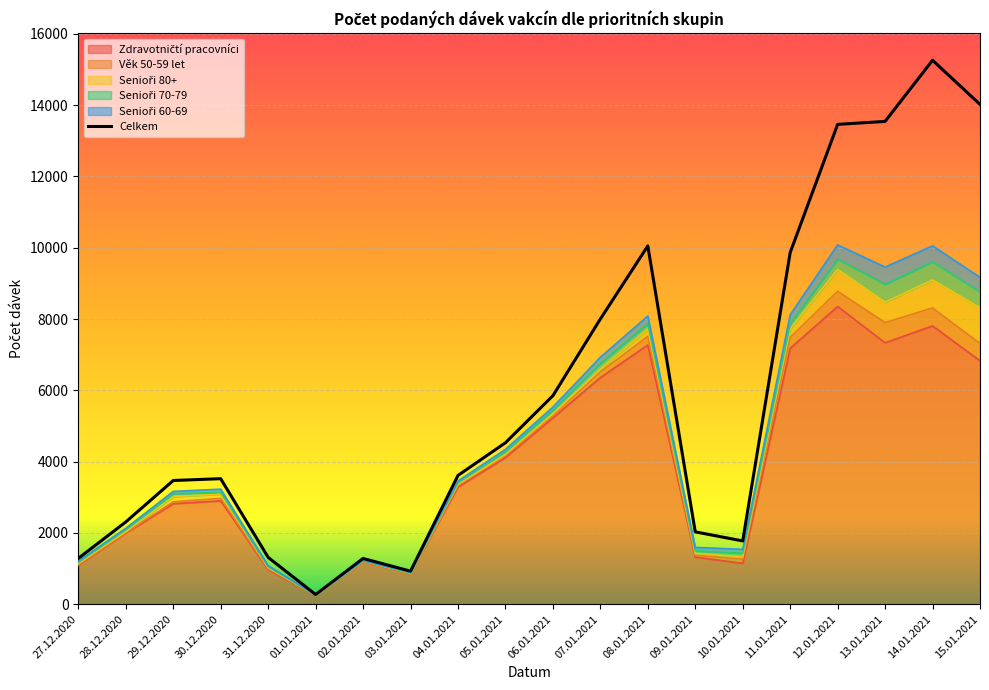

At which category is the sum across all series the highest?

14.01.2021